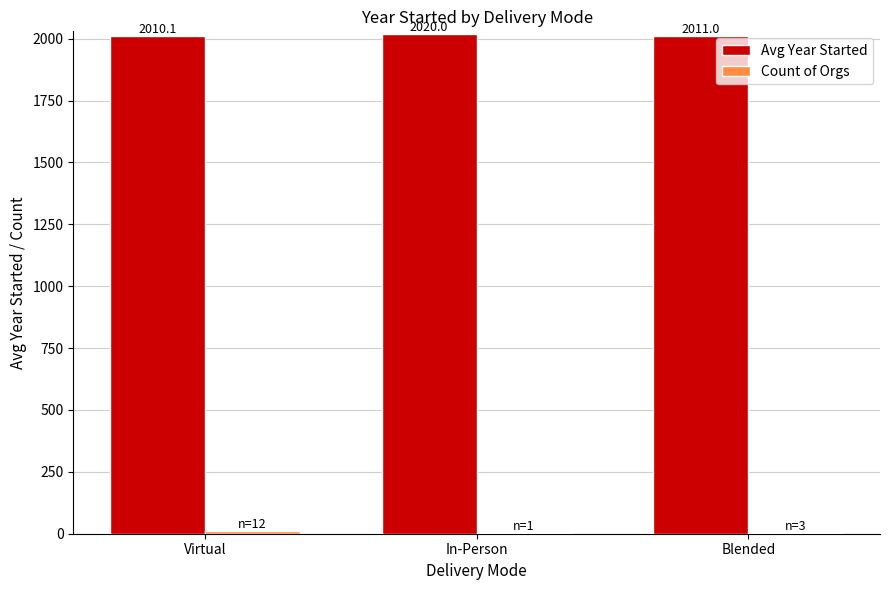

The value of Avg Year Started at Blended is 2011.0. True or false?

True